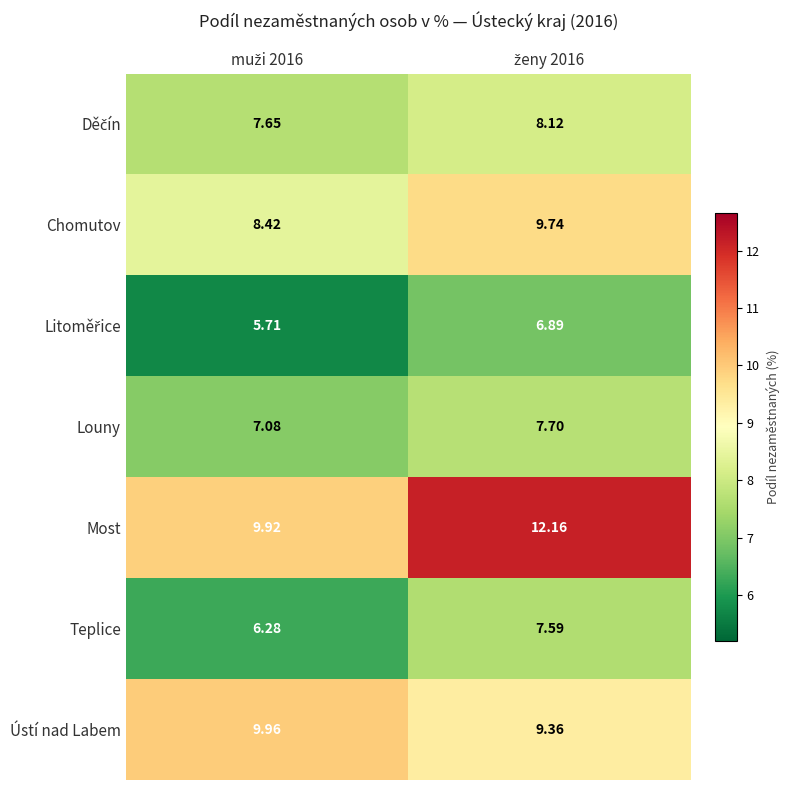

Which series has the largest total across all categories?

Most